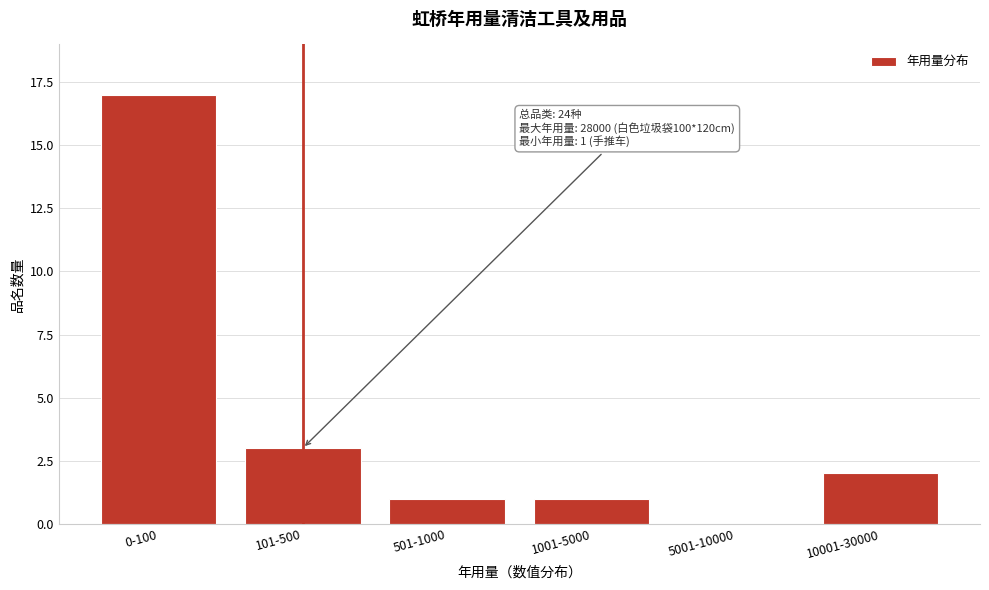

Reading right to left, extract all data points from this chart.

10001-30000=2	5001-10000=0	1001-5000=1	501-1000=1	101-500=3	0-100=17